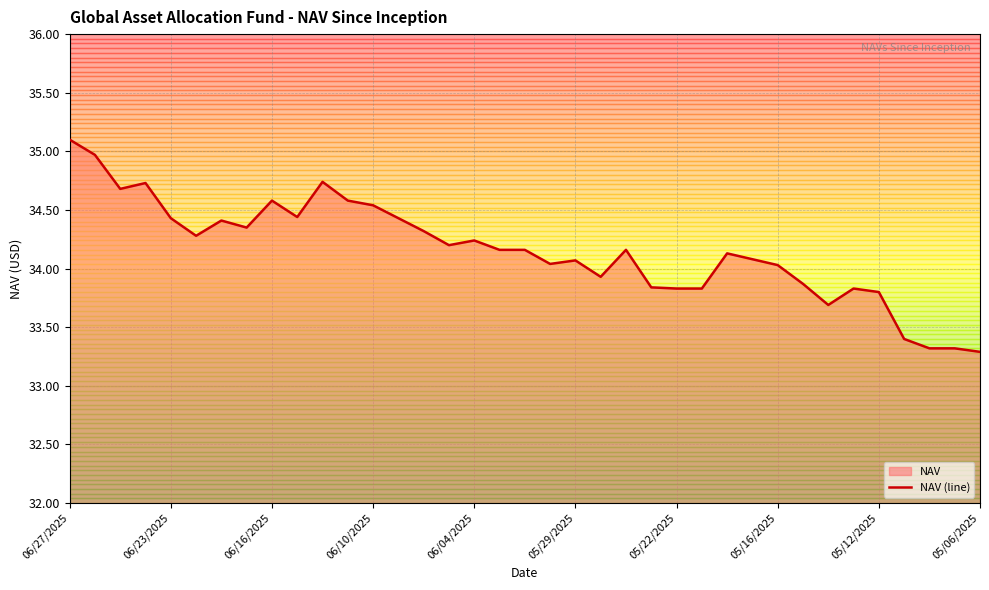

At which category does the chart reach its peak across all series?

06/27/2025